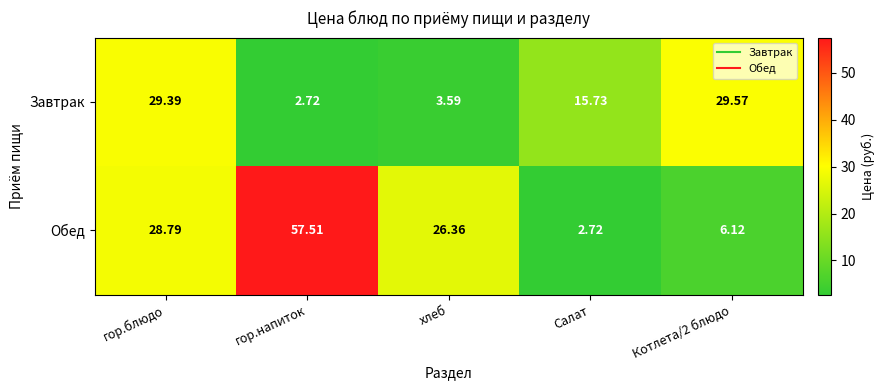

What is the difference between the highest and lowest values at хлеб?

22.8